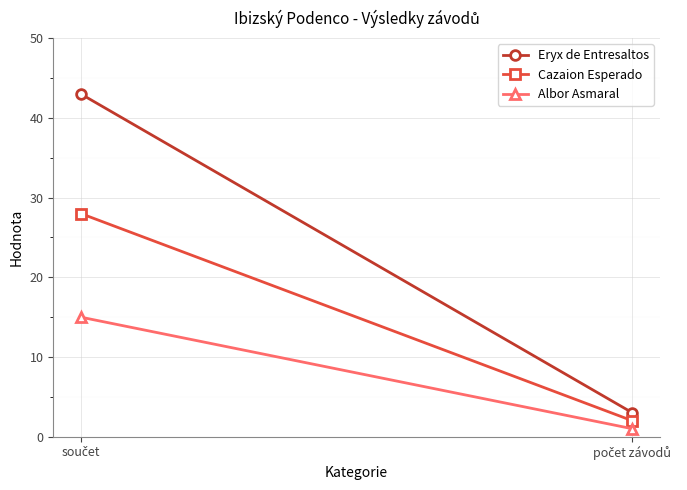

Which series changed the most between součet and počet závodů?

Eryx de Entresaltos